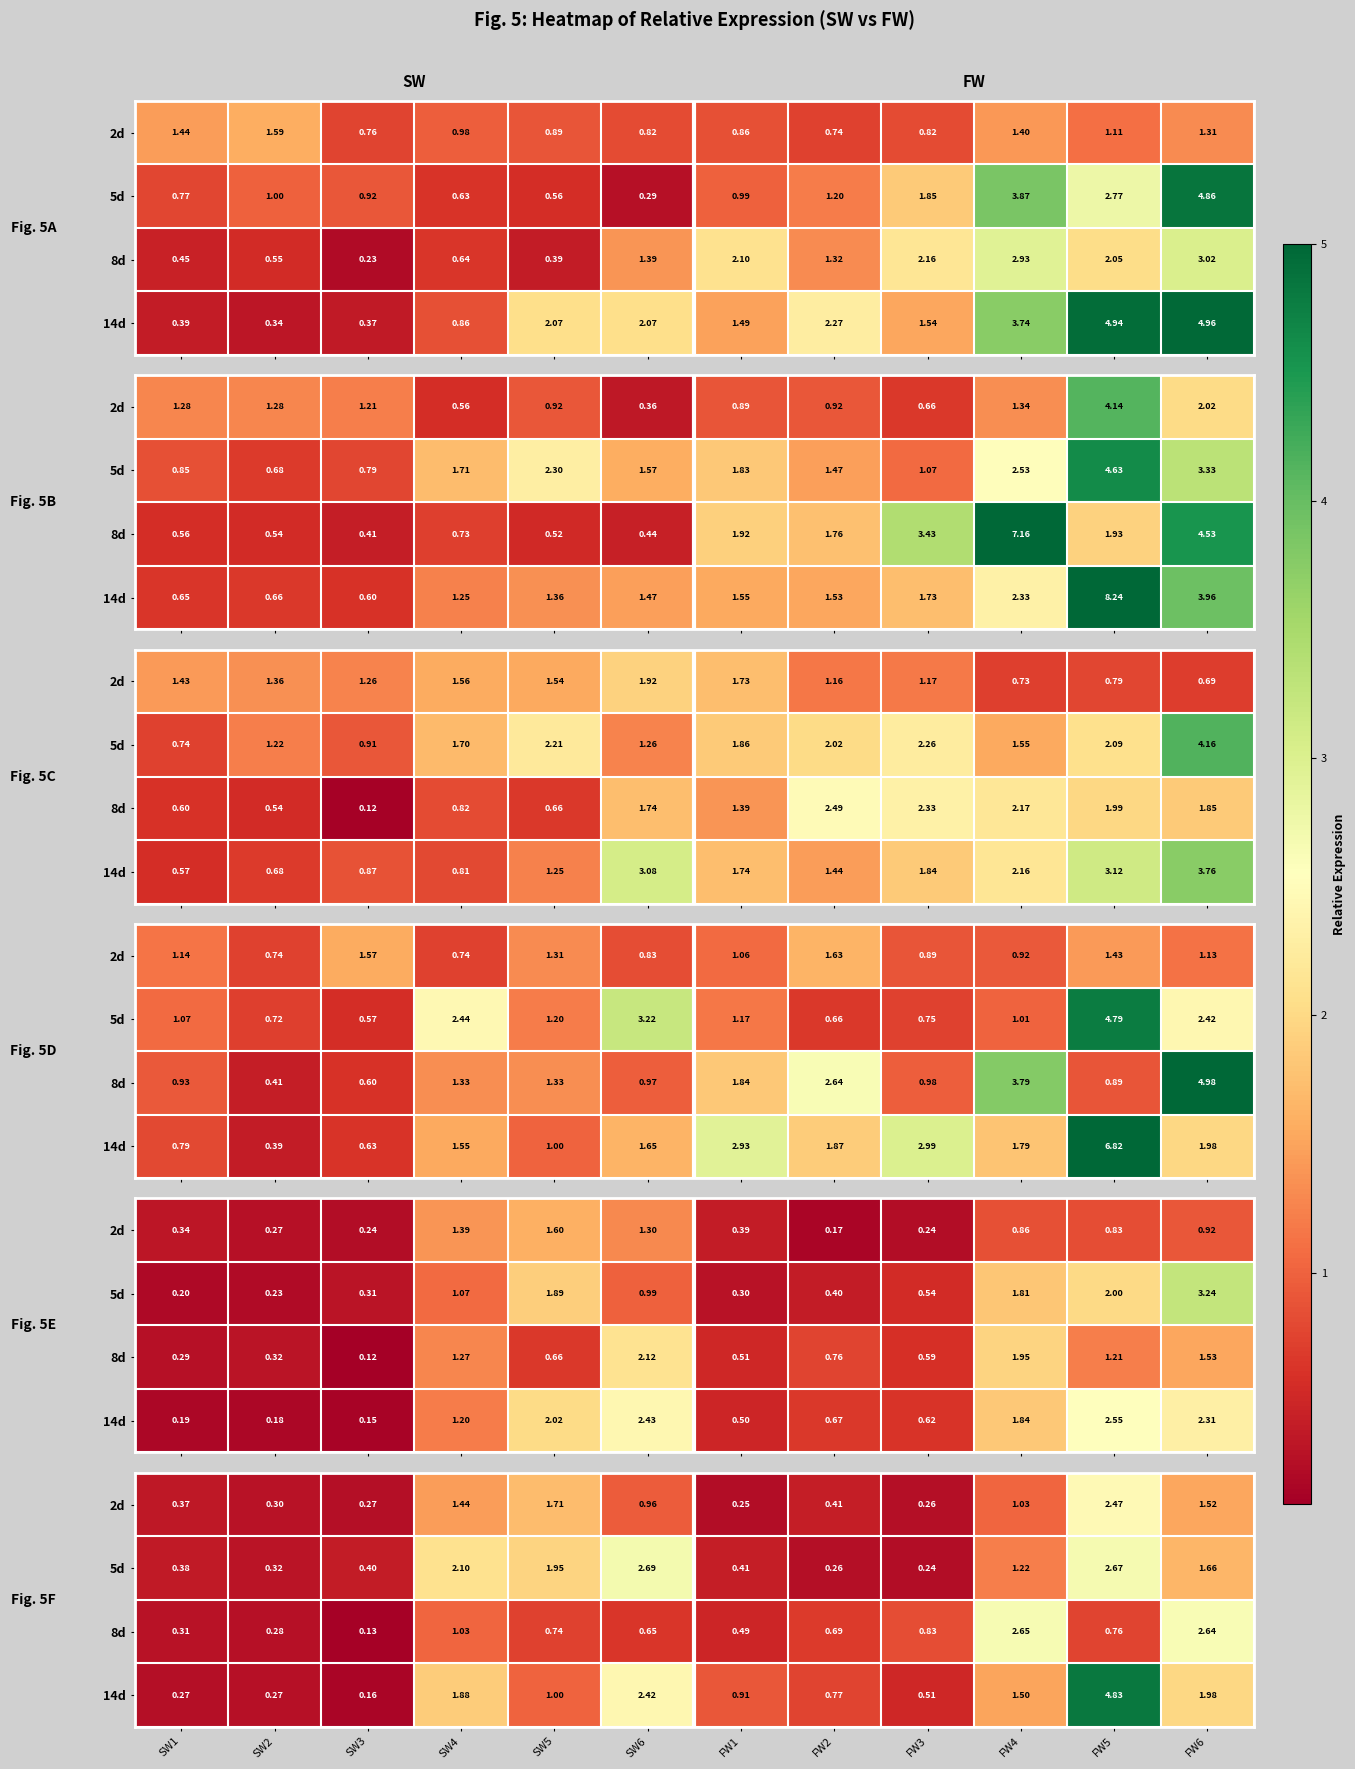

What is the average value of the 14d series?

1.4